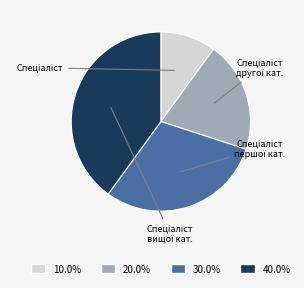

Does any single category account for the majority?

No